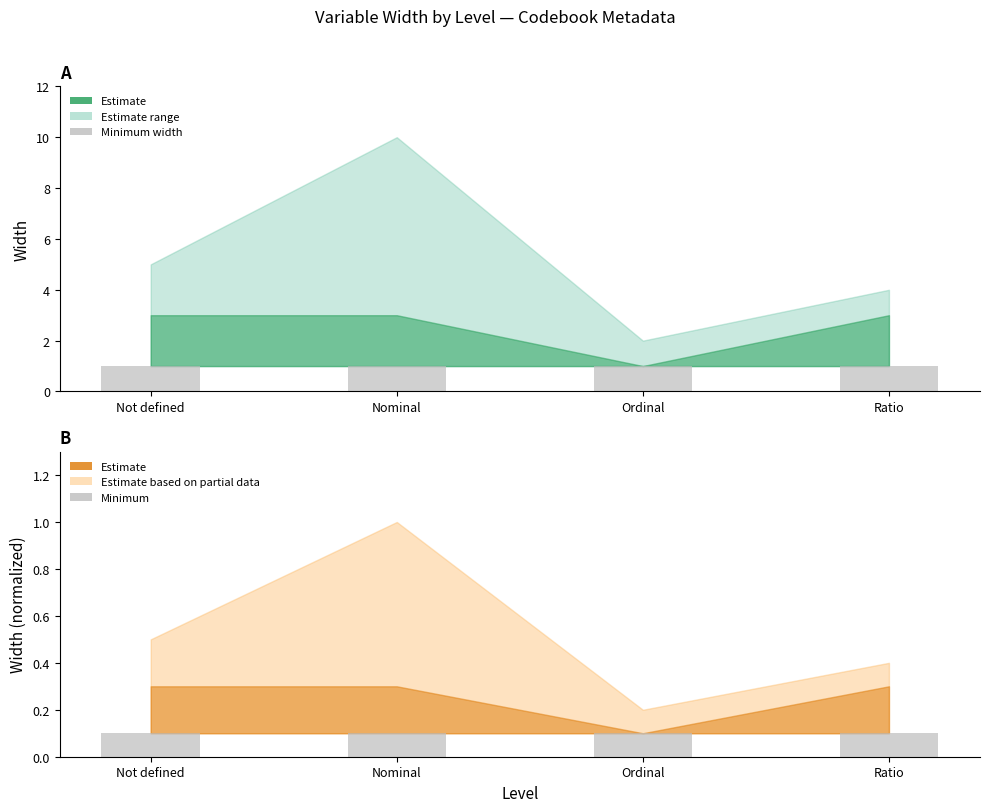

At how many categories does at least one series exceed 0?

4